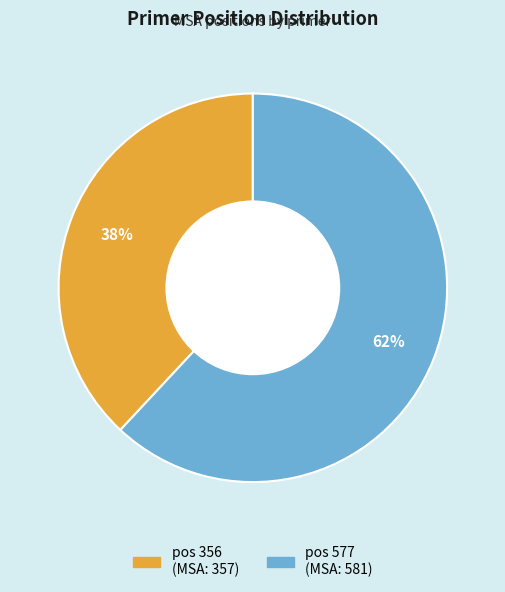

Is there any slice that represents more than half of the pie?

Yes